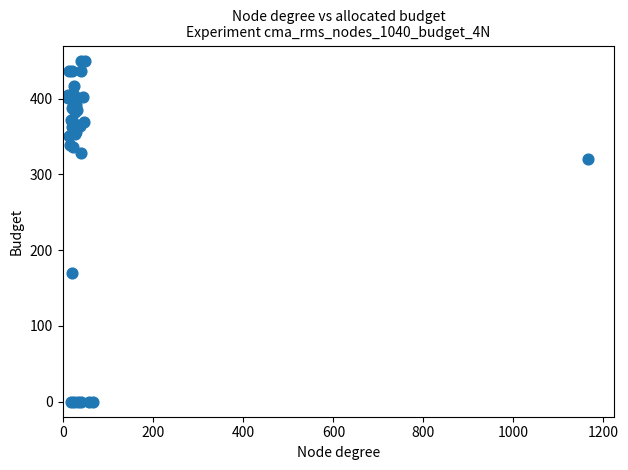

What Y value in the scatter plot is closest to 225?

169.2